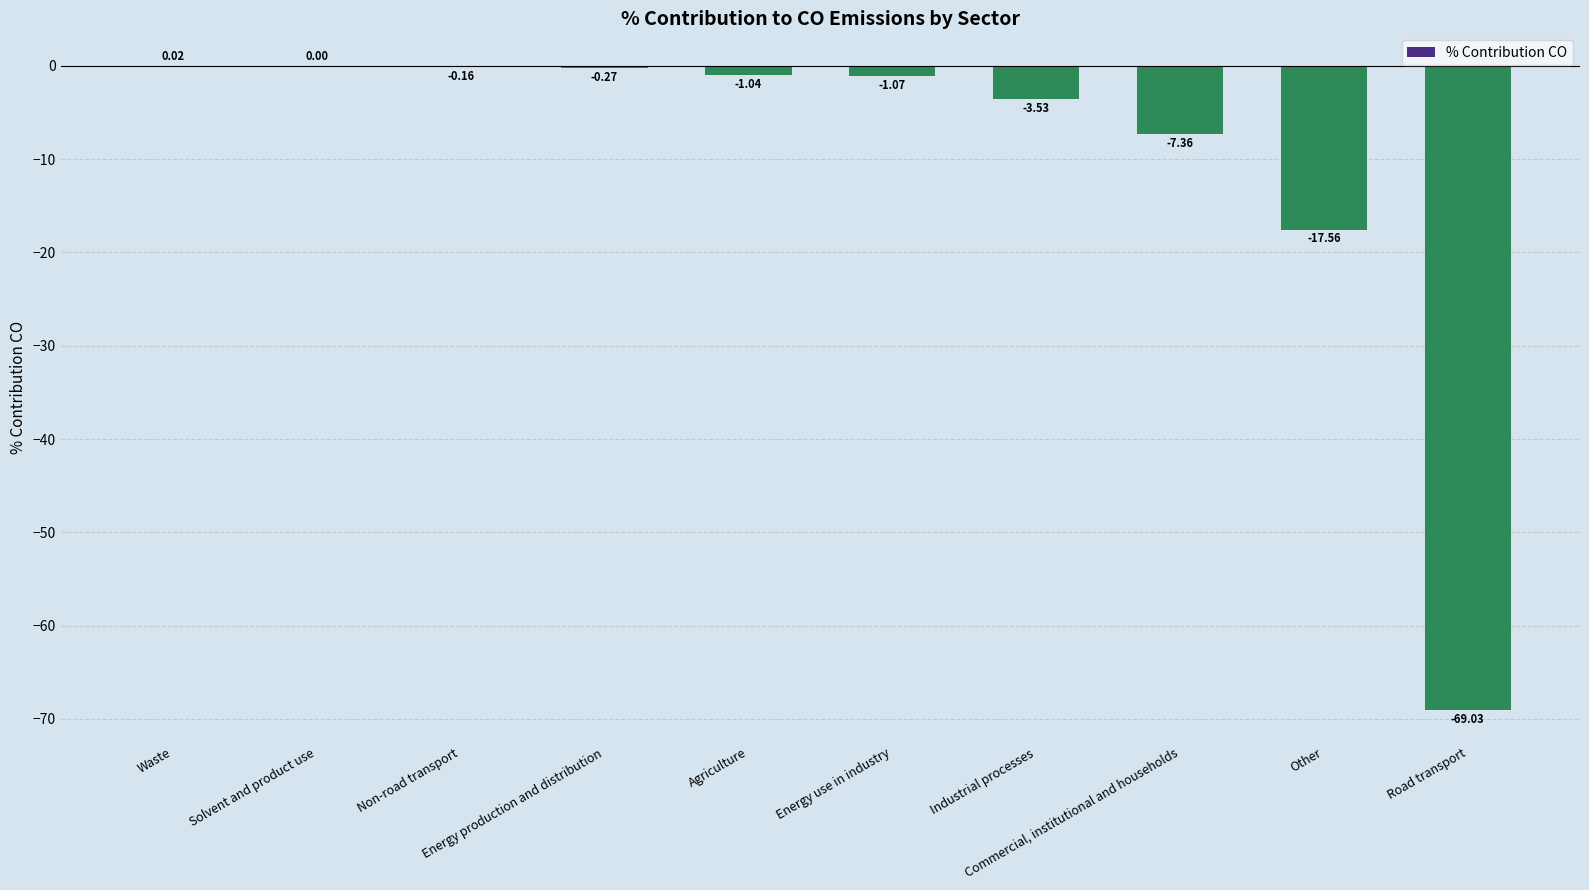

What is the sum of all values?

-100.0